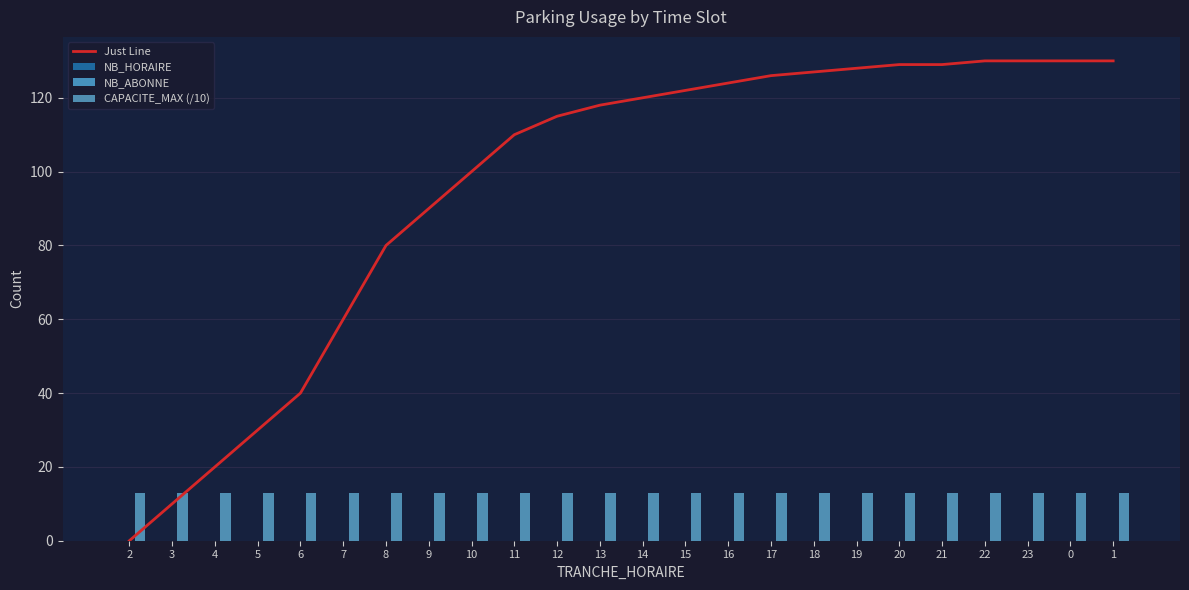

Count the number of categories in the chart.

24